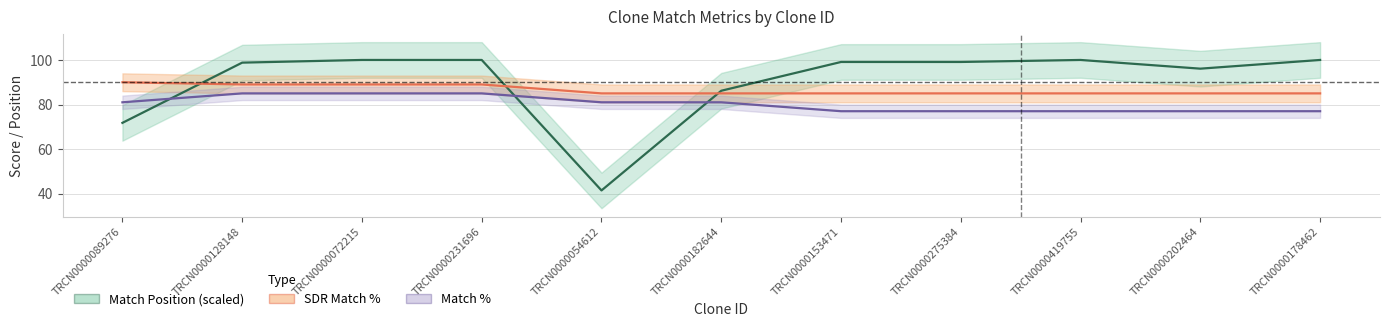

What is the sum of all SDR Match % values?

952.0